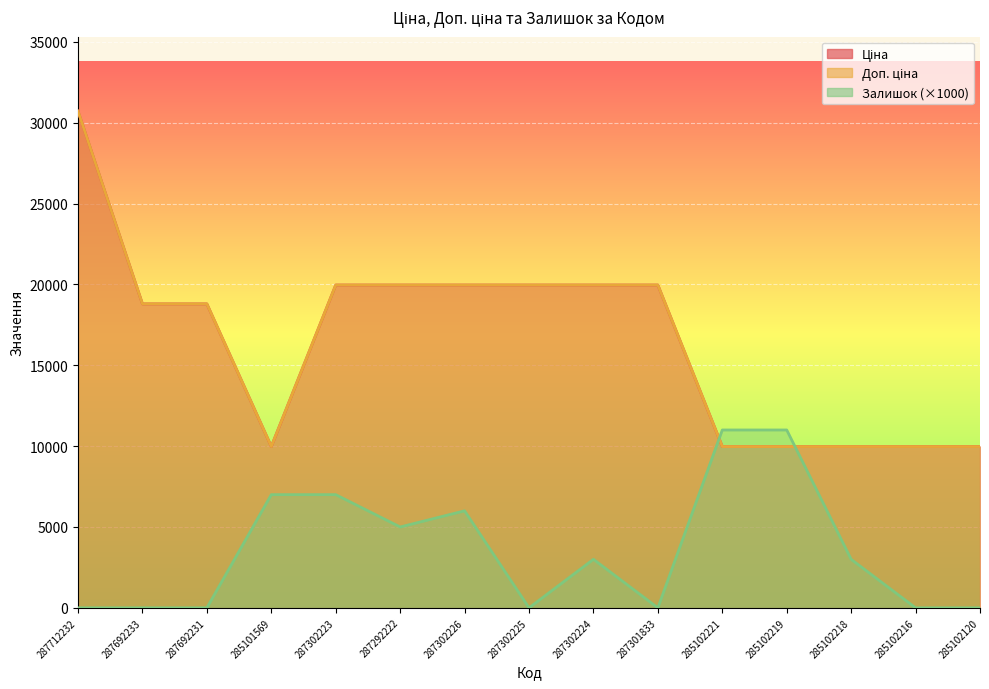

The Доп. ціна series shows 17774.5 at 285101569. True or false?

False